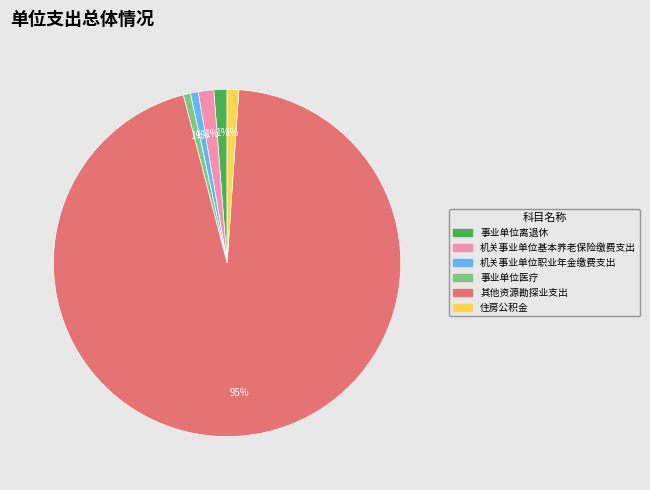

Which category has the biggest portion of the pie?

其他资源勘探业支出